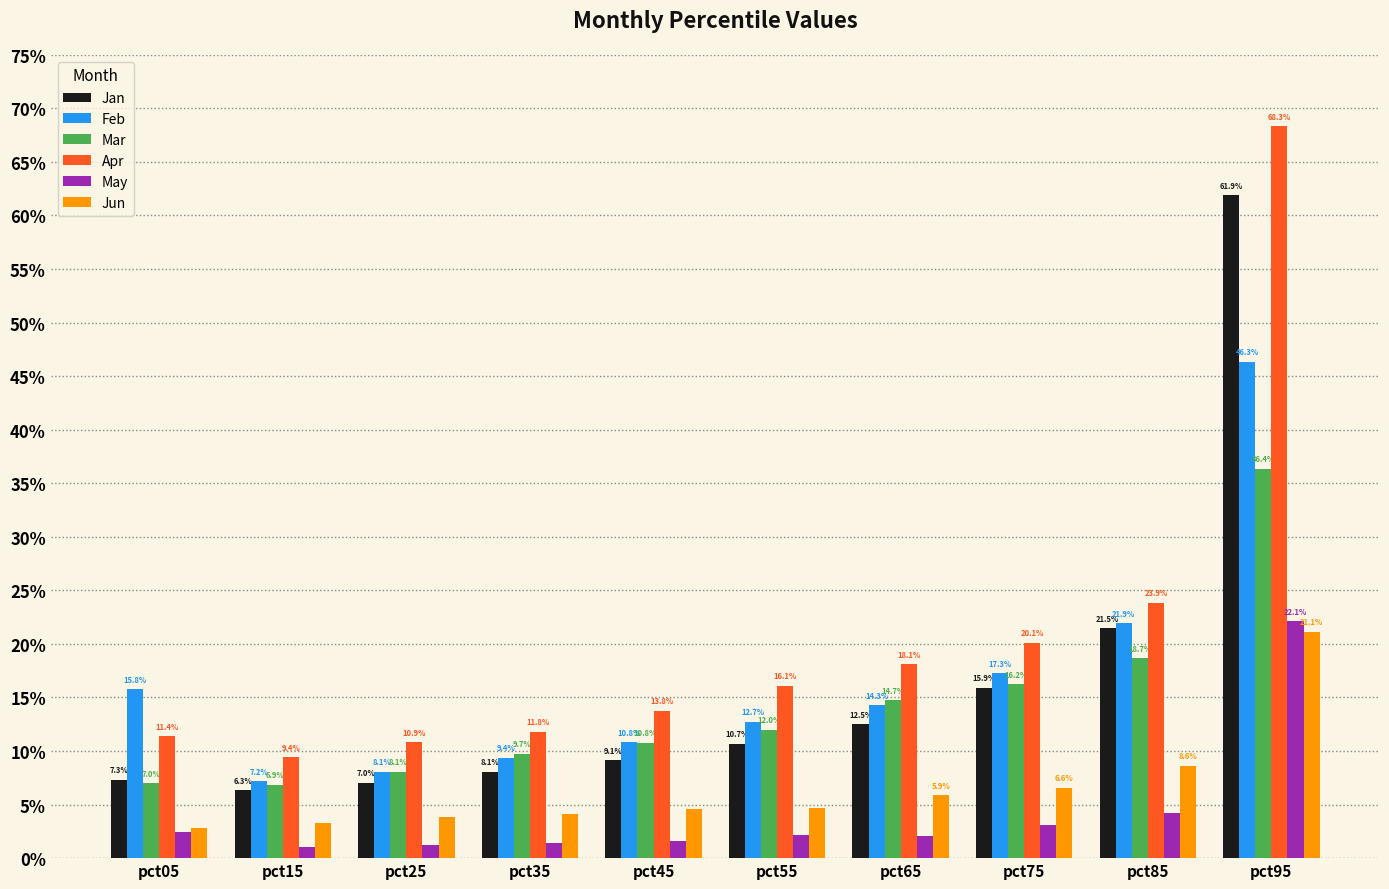

Are the bars grouped side by side (vs. stacked)?

Yes